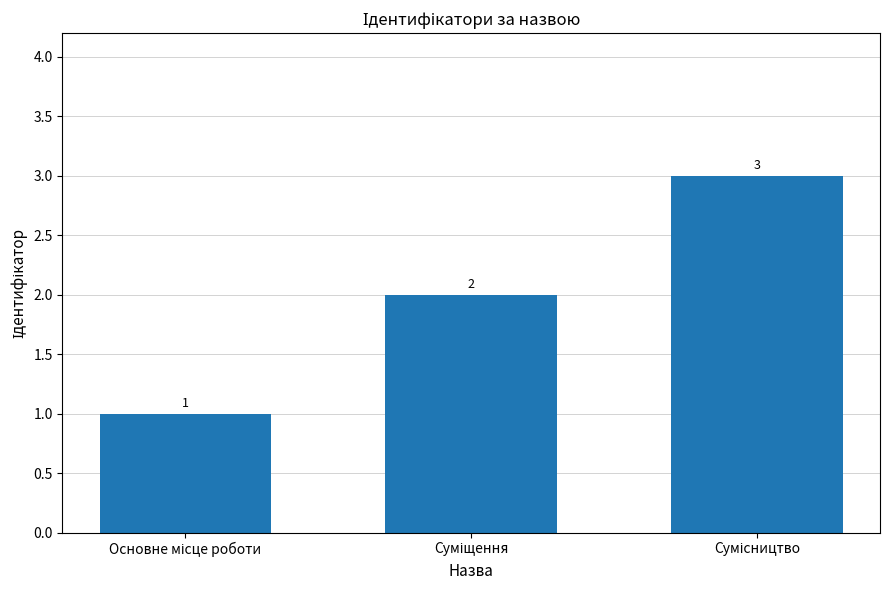

How many data points are less than 2?

1